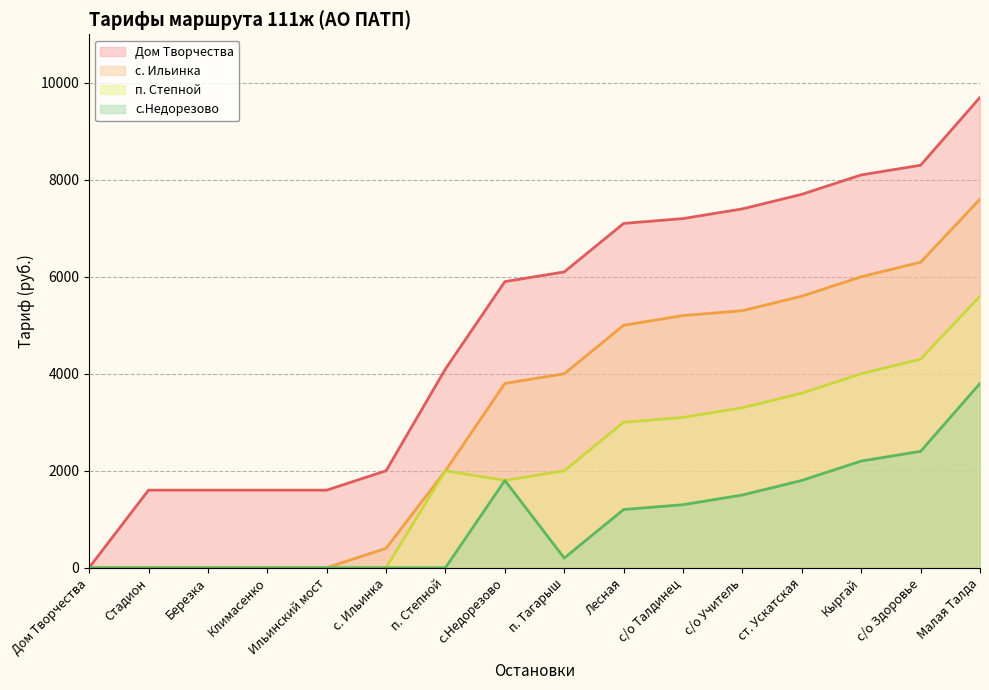

How many categories are shown in the chart?

16